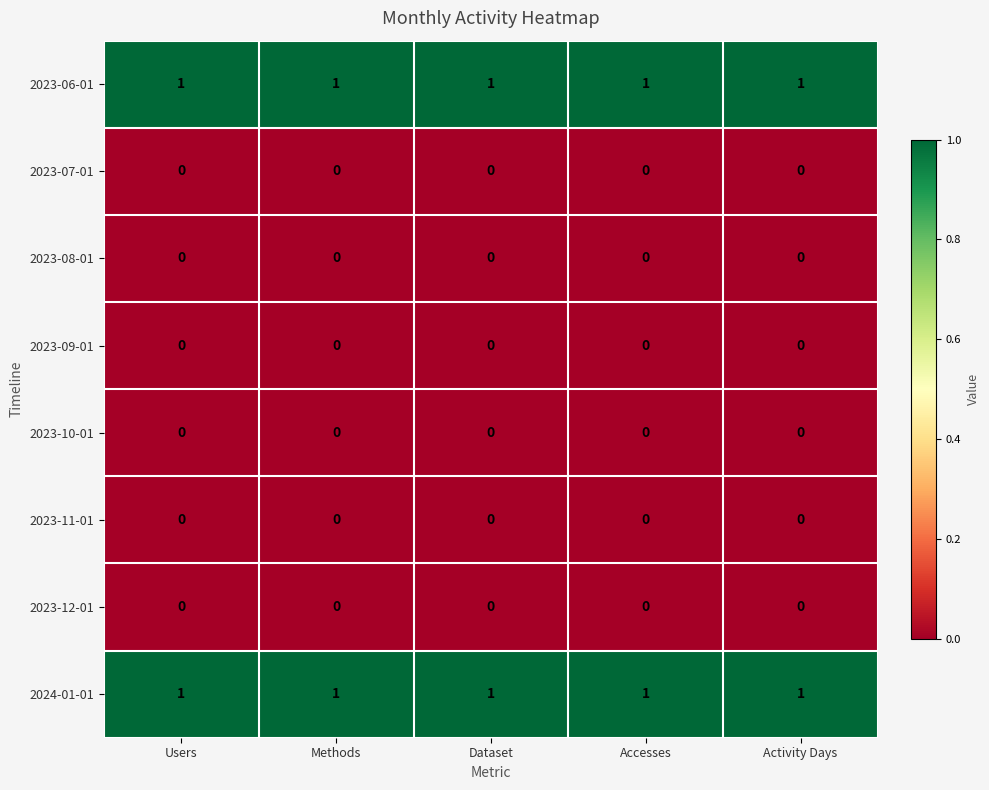

At how many categories does at least one series exceed 0?

5